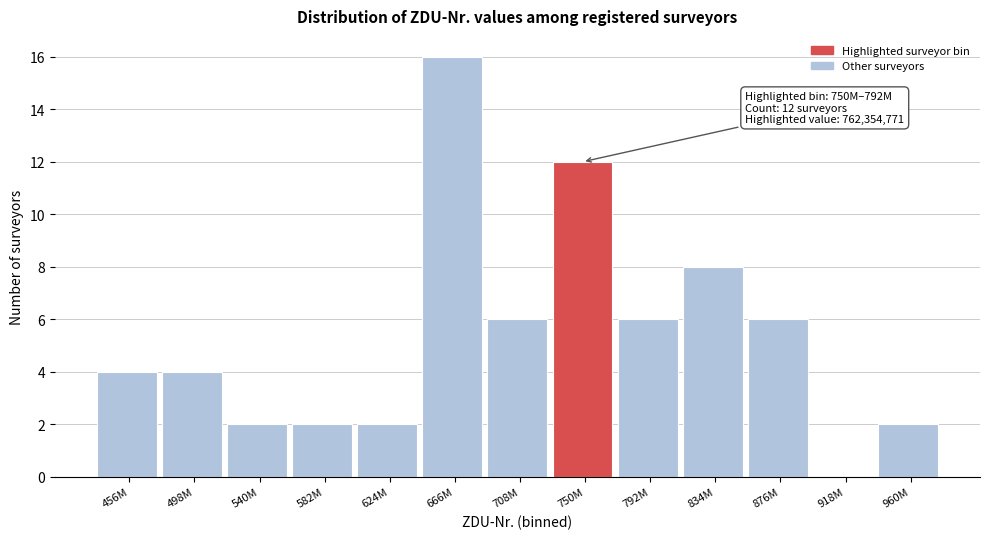

Reading left to right, what are all the values shown in this chart?

456M=4	498M=4	540M=2	582M=2	624M=2	666M=16	708M=6	750M=12	792M=6	834M=8	876M=6	918M=0	960M=2